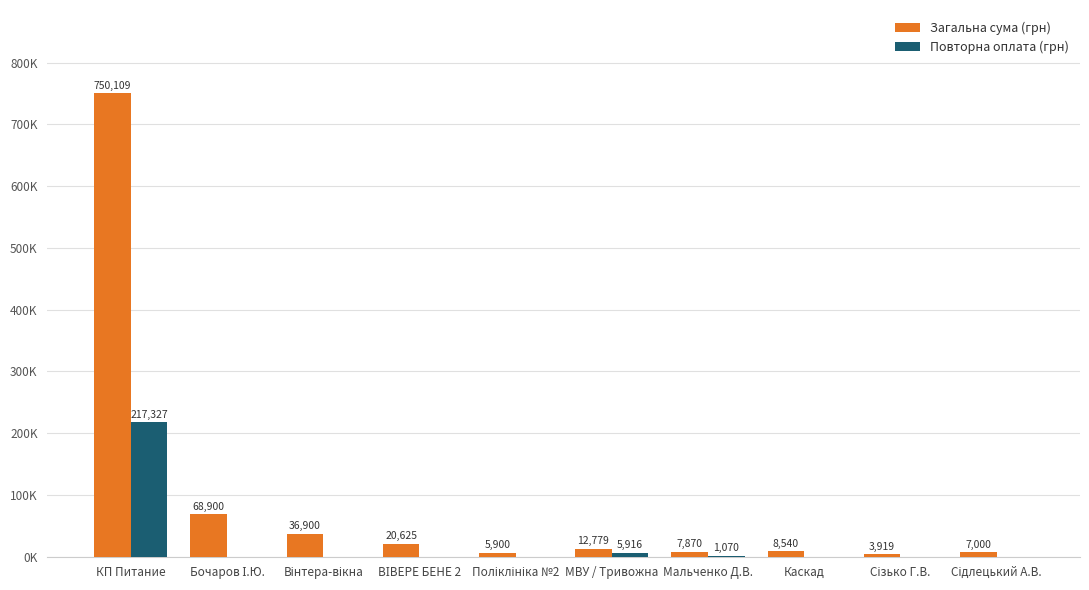

What is the spread (max minus min) of values at Поліклініка №2?

5900.1